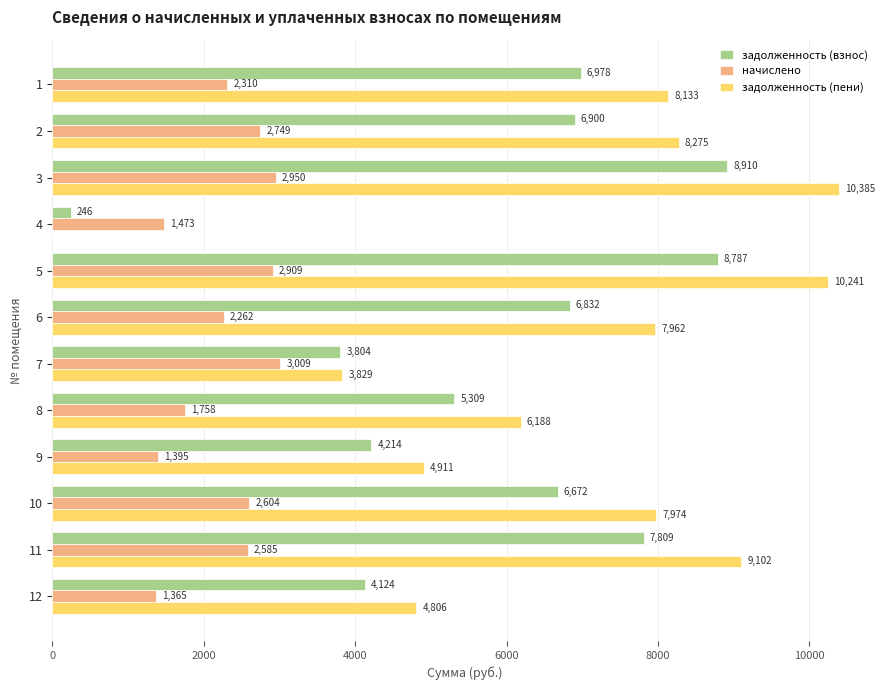

What is the highest value of the начислено series?

3009.5